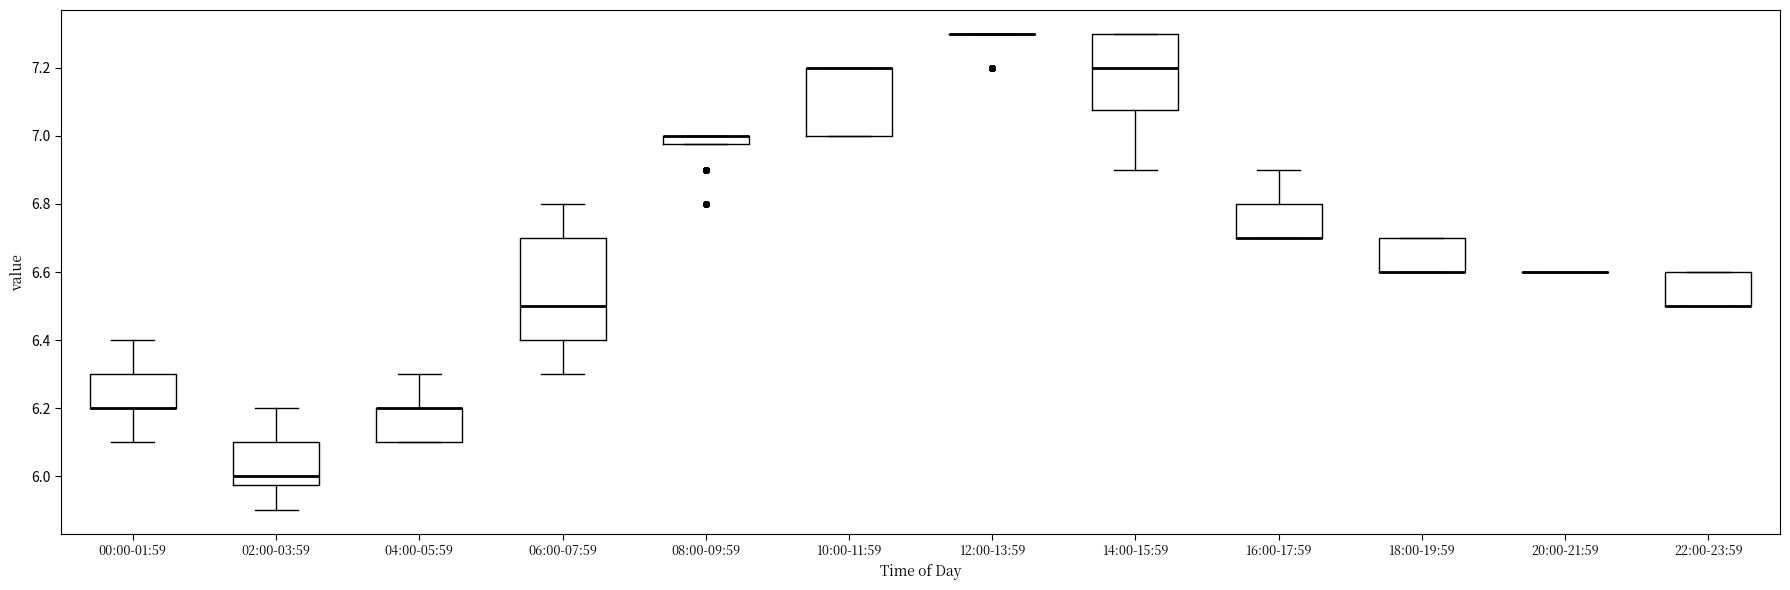

Where is the lower edge of the box for 22:00-23:59 on the y-axis? The values are not printed on the chart, so give them approximately, as read against the axis.

6.50